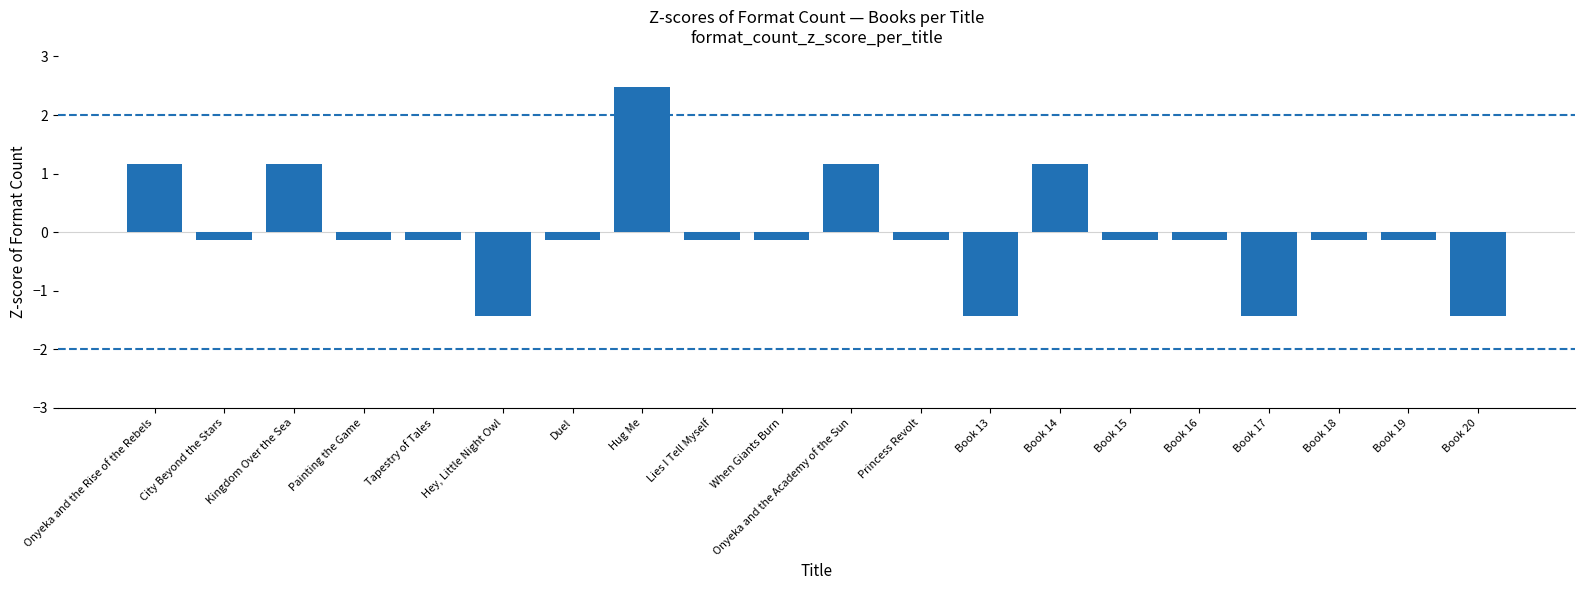

What position from the right is Duel?

14